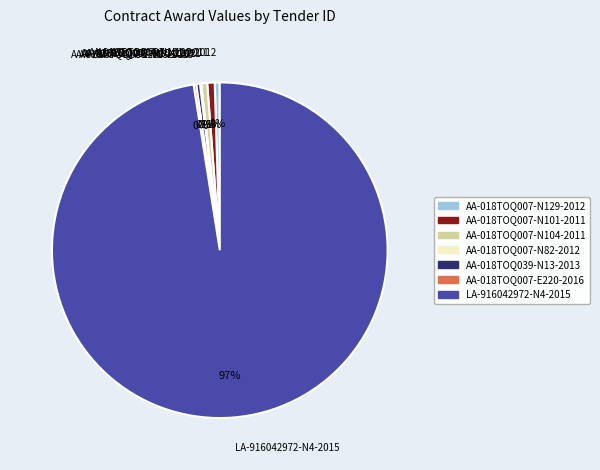

True or false: LA-916042972-N4-2015 accounts for 97% of the total.

True